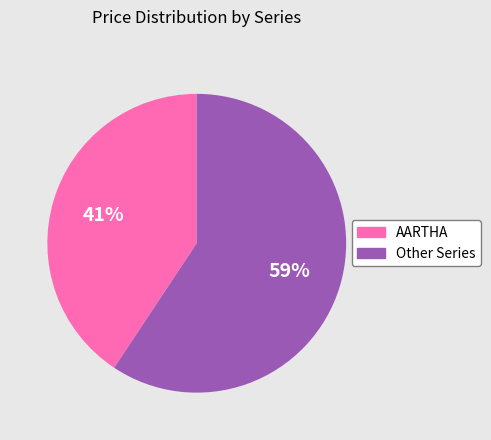

Is there a majority slice in this chart?

Yes